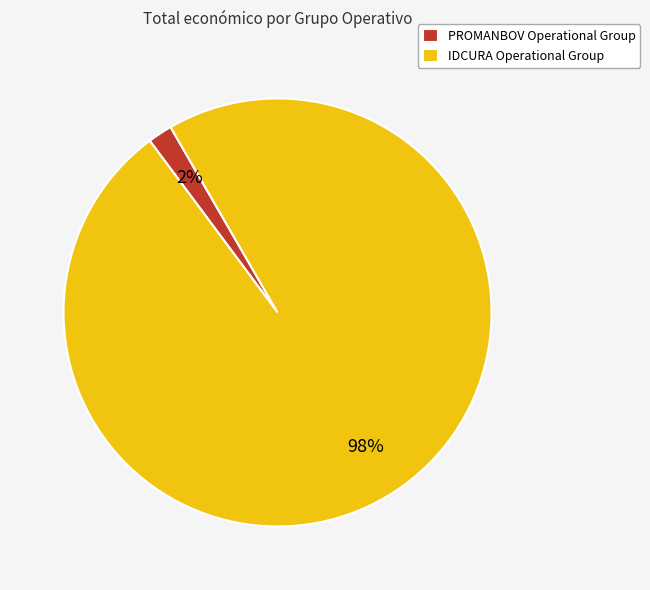

Between PROMANBOV Operational Group and IDCURA Operational Group, which is larger?

IDCURA Operational Group